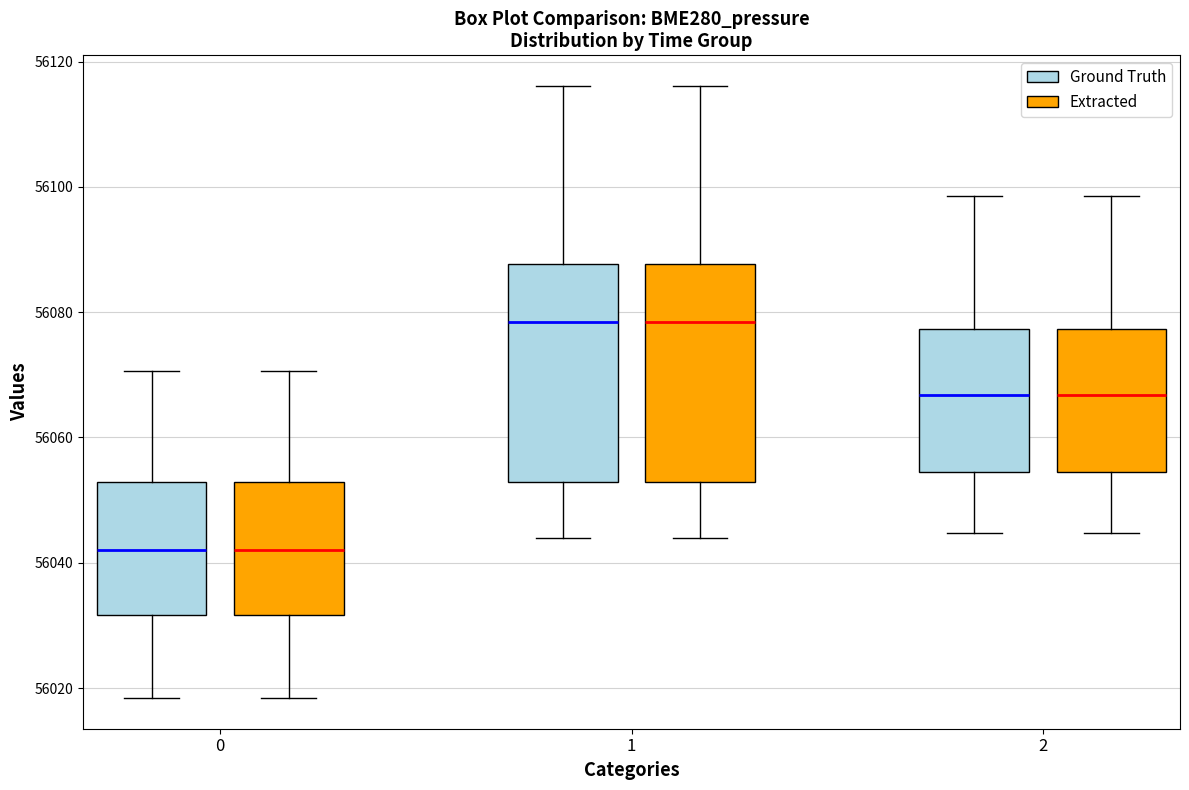

Reading left to right, read every box against the y-axis: the position of its median line, the range the box covers, and the ends of its whiskers. The values are not printed on the chart, so give them approximately, as read against the axis.

0 (Ground Truth): median 56042, box 56032 to 56052, whiskers 56018 to 56070
0 (Extracted): median 56042, box 56032 to 56052, whiskers 56018 to 56070
1 (Ground Truth): median 56078, box 56052 to 56088, whiskers 56044 to 56116
1 (Extracted): median 56078, box 56052 to 56088, whiskers 56044 to 56116
2 (Ground Truth): median 56066, box 56054 to 56078, whiskers 56044 to 56098
2 (Extracted): median 56066, box 56054 to 56078, whiskers 56044 to 56098